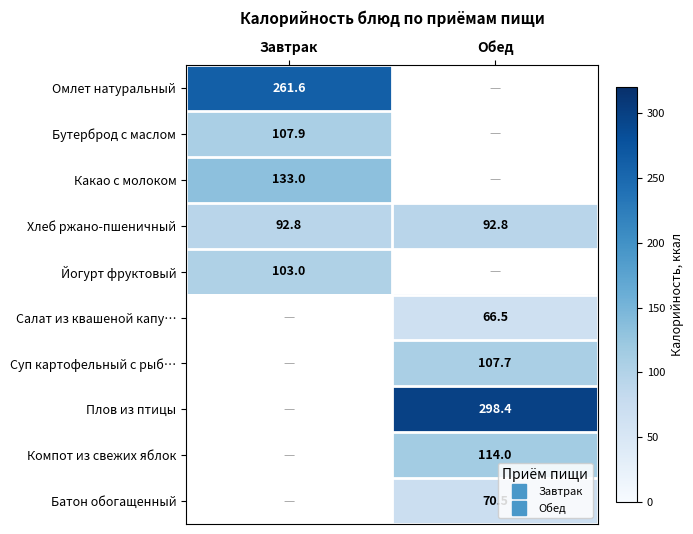

The value of Омлет натуральный at Завтрак is 261.6. True or false?

True